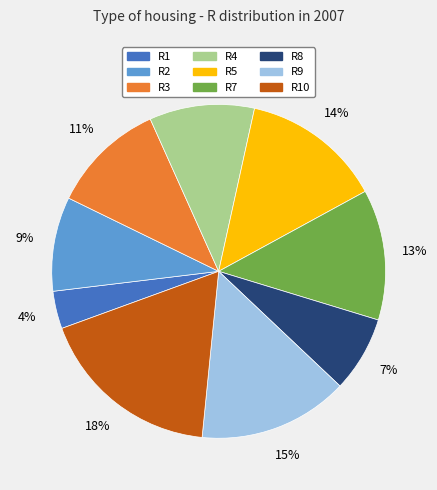

What percentage is the R7 slice, to the nearest percent?

13%